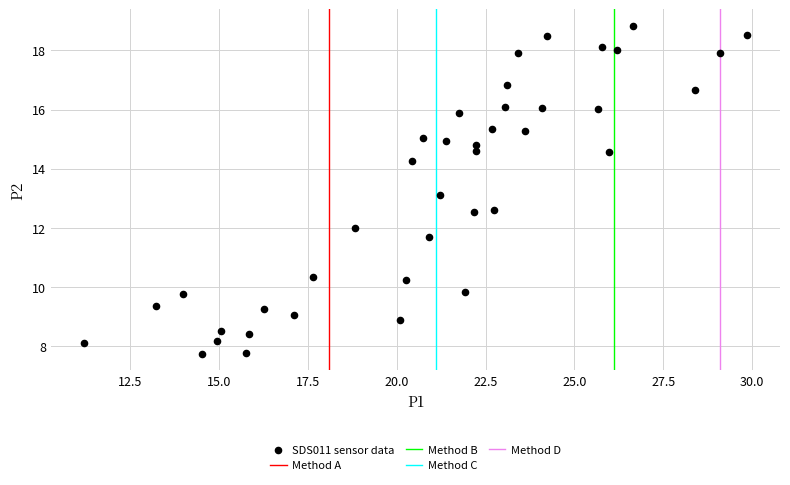

What is the range of X values (max minus min)?

18.7